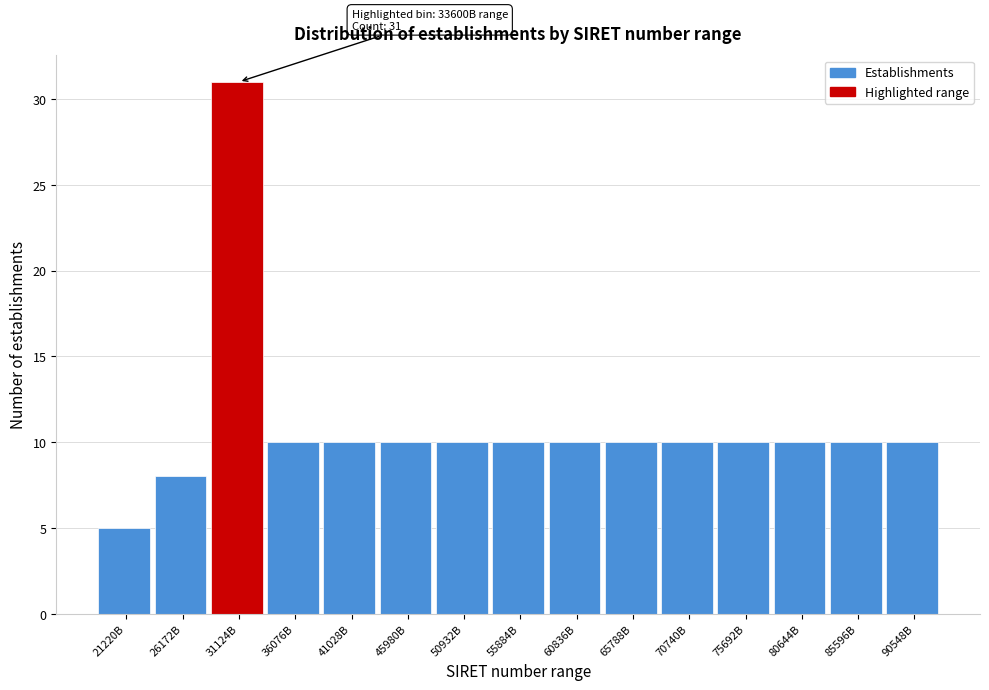

Reading left to right, transcribe all the data shown in this chart.

5	8	31	10	10	10	10	10	10	10	10	10	10	10	10